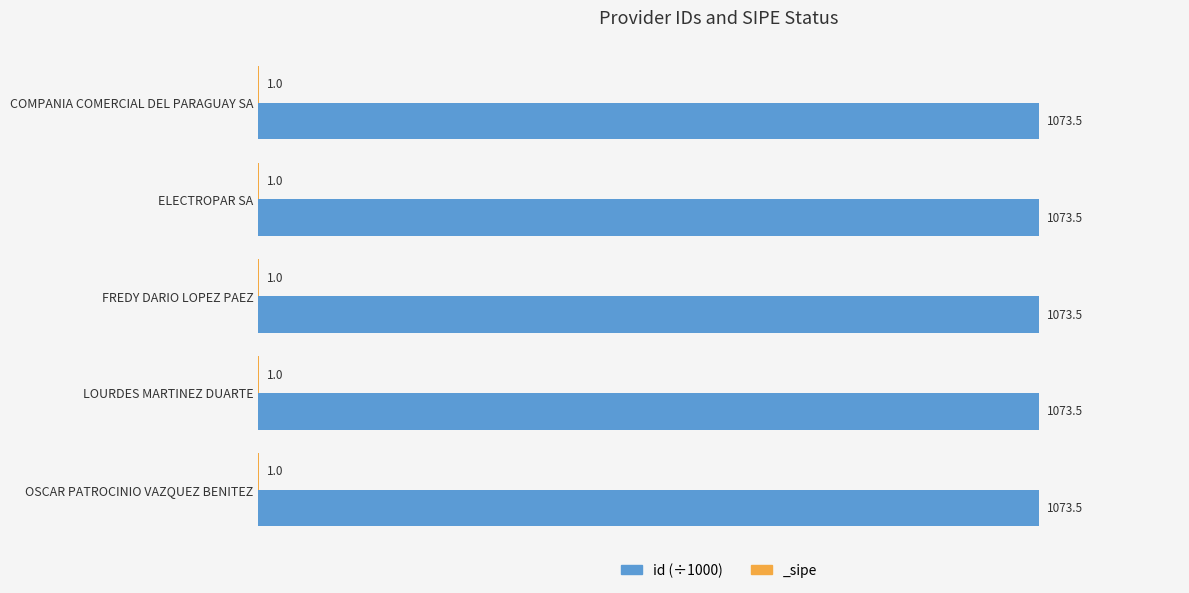

Between ELECTROPAR SA and OSCAR PATROCINIO VAZQUEZ BENITEZ, which is larger?

OSCAR PATROCINIO VAZQUEZ BENITEZ